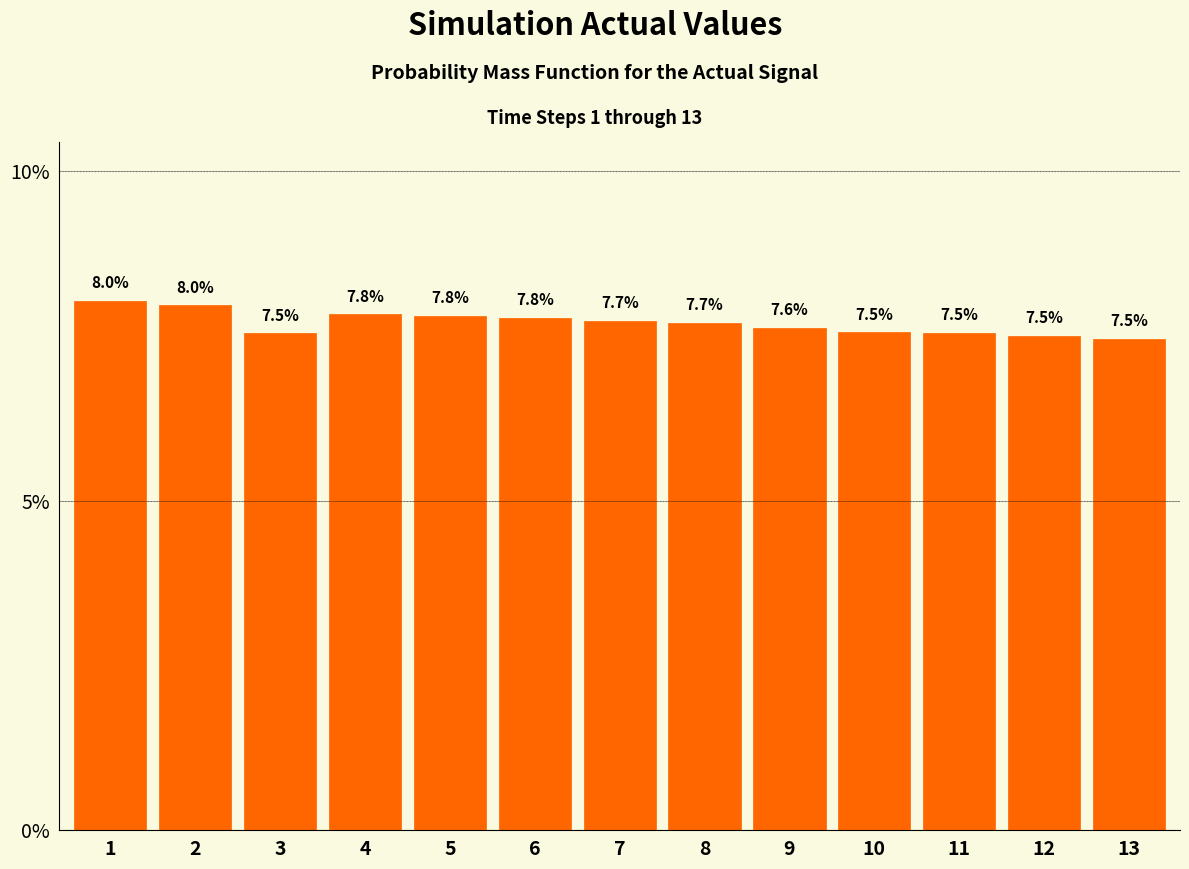

Reading left to right, extract all data points from this chart.

8.0	8.0	7.5	7.8	7.8	7.8	7.7	7.7	7.6	7.5	7.5	7.5	7.5